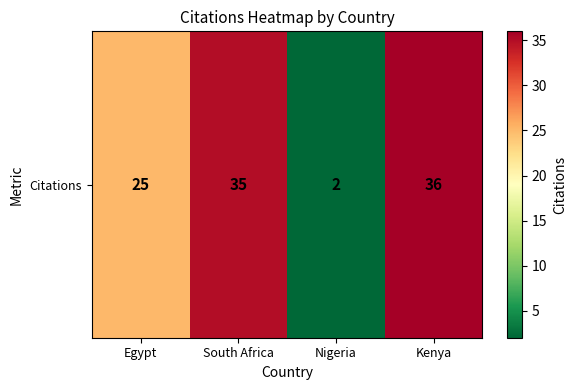

Which label corresponds to the smallest value in the chart?

Nigeria